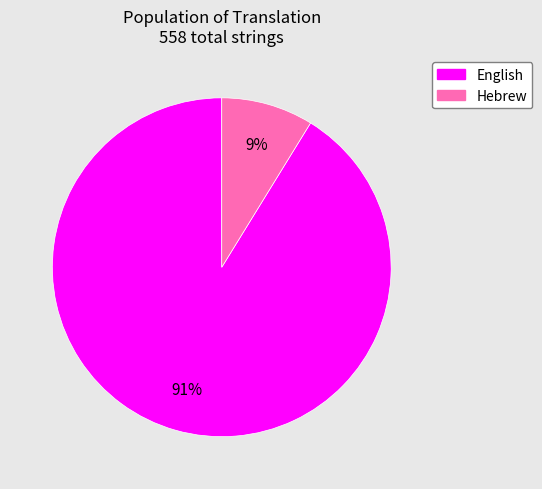

Which has a higher value, English or Hebrew?

English